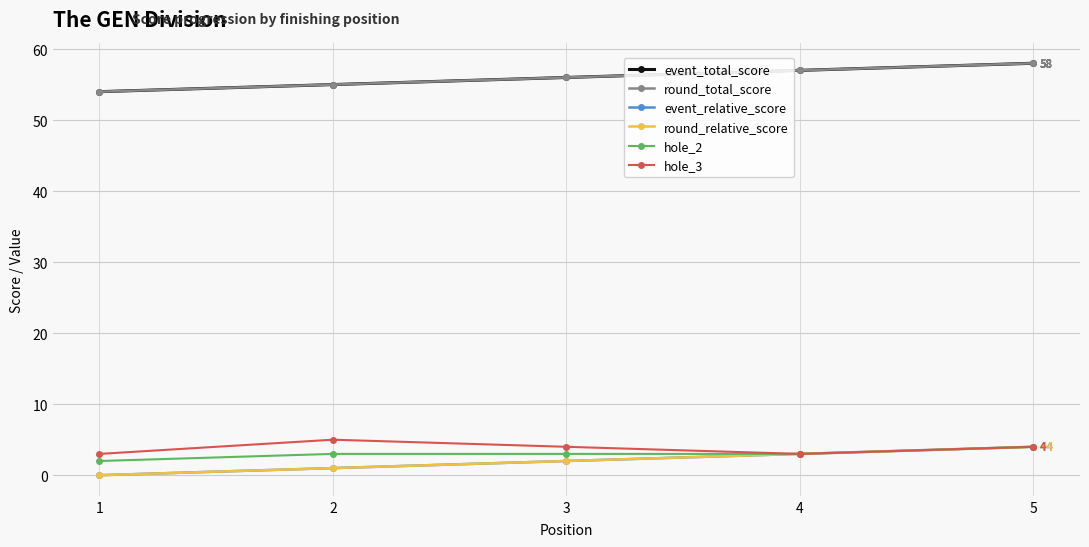

Where does the round_total_score series first go above 56?

4